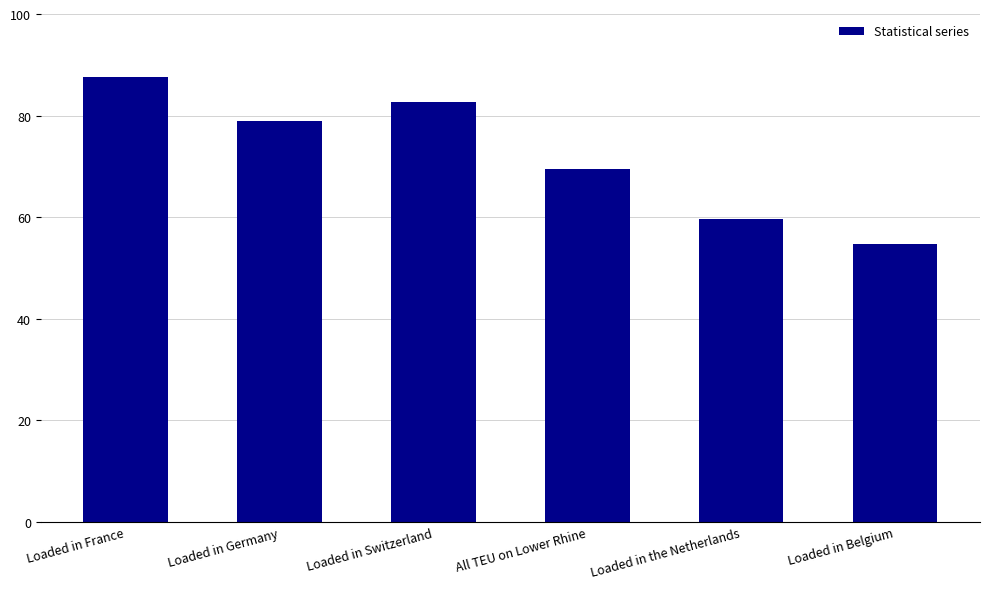

How many distinct data groups are displayed?

1